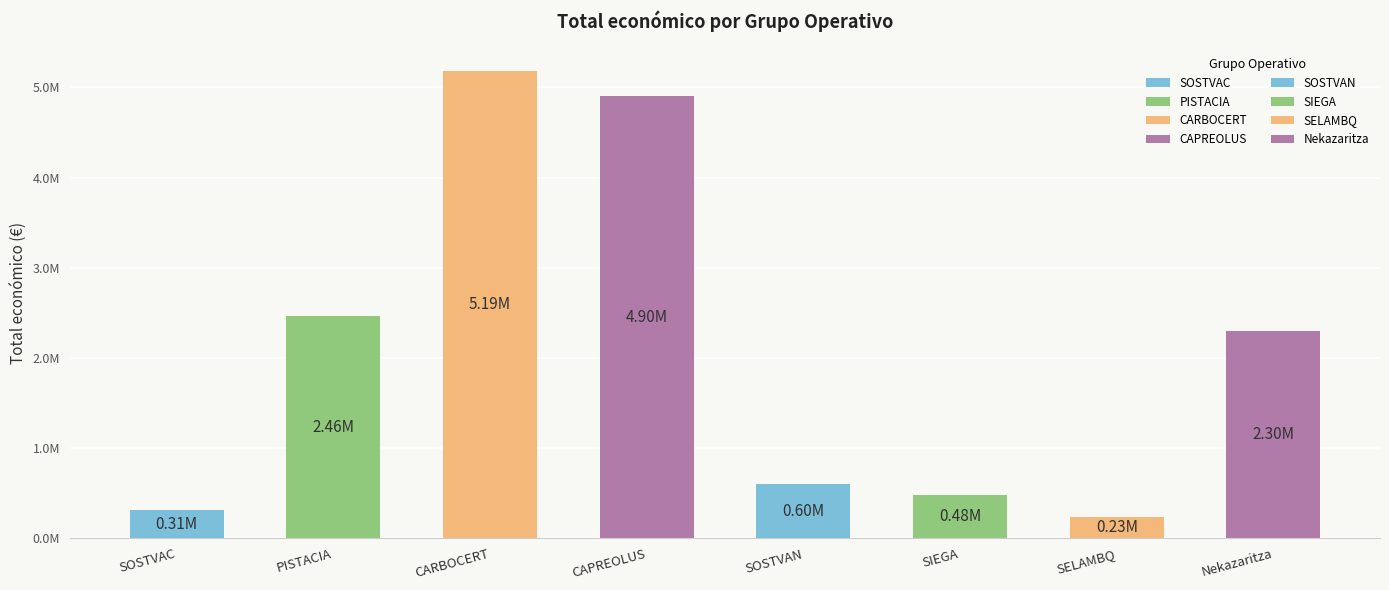

What position from the right is SIEGA?

3